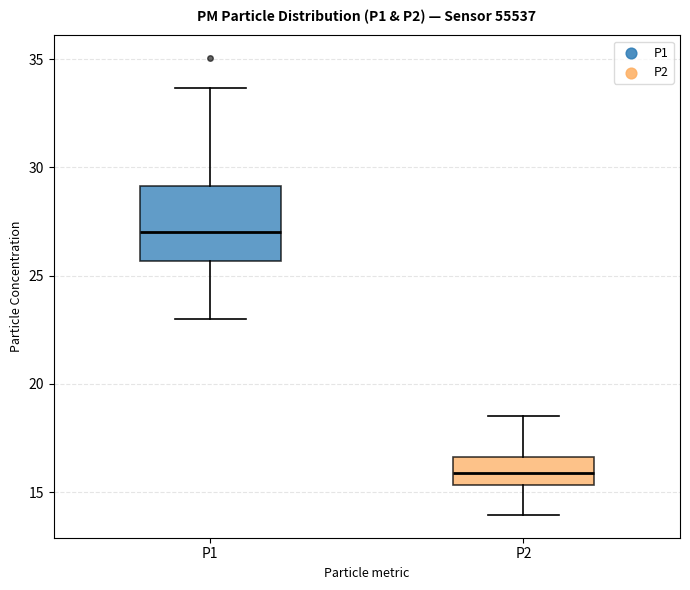

Reading left to right, read every box against the y-axis: the position of its median line, the range the box covers, and the ends of its whiskers. The values are not printed on the chart, so give them approximately, as read against the axis.

P1: median 27.0, box 25.5 to 29.0, whiskers 23.0 to 33.5
P2: median 16.0, box 15.5 to 16.5, whiskers 14.0 to 18.5